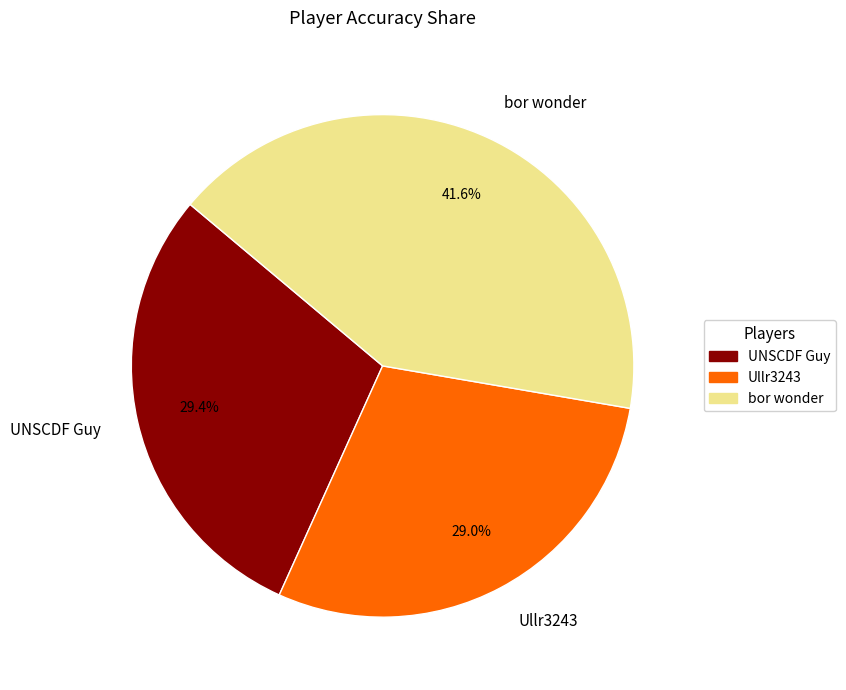

What portion of the pie excludes UNSCDF Guy?

70.6%